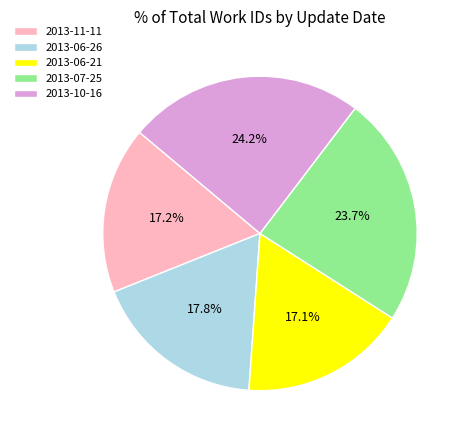

Is it true that 2013-10-16 is 19% of the pie?

False